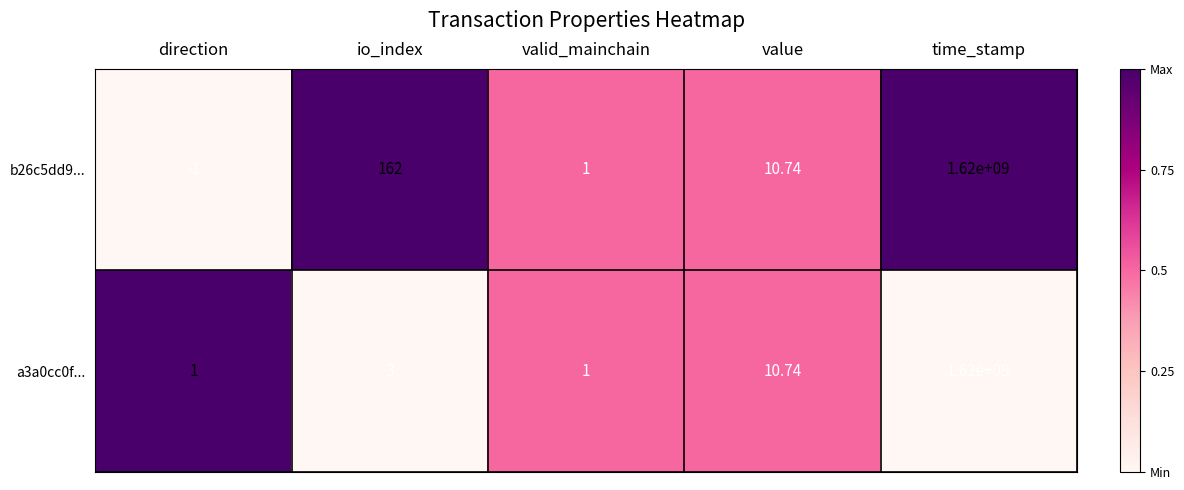

Where does the b26c5dd9... series first go above 10?

io_index